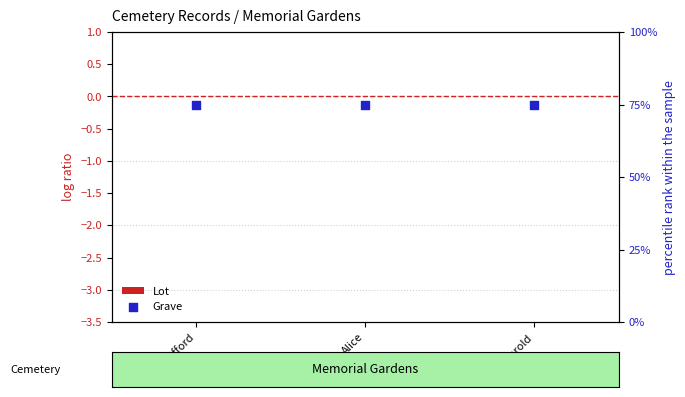

What are all the series names shown in the legend?

Lot, Grave